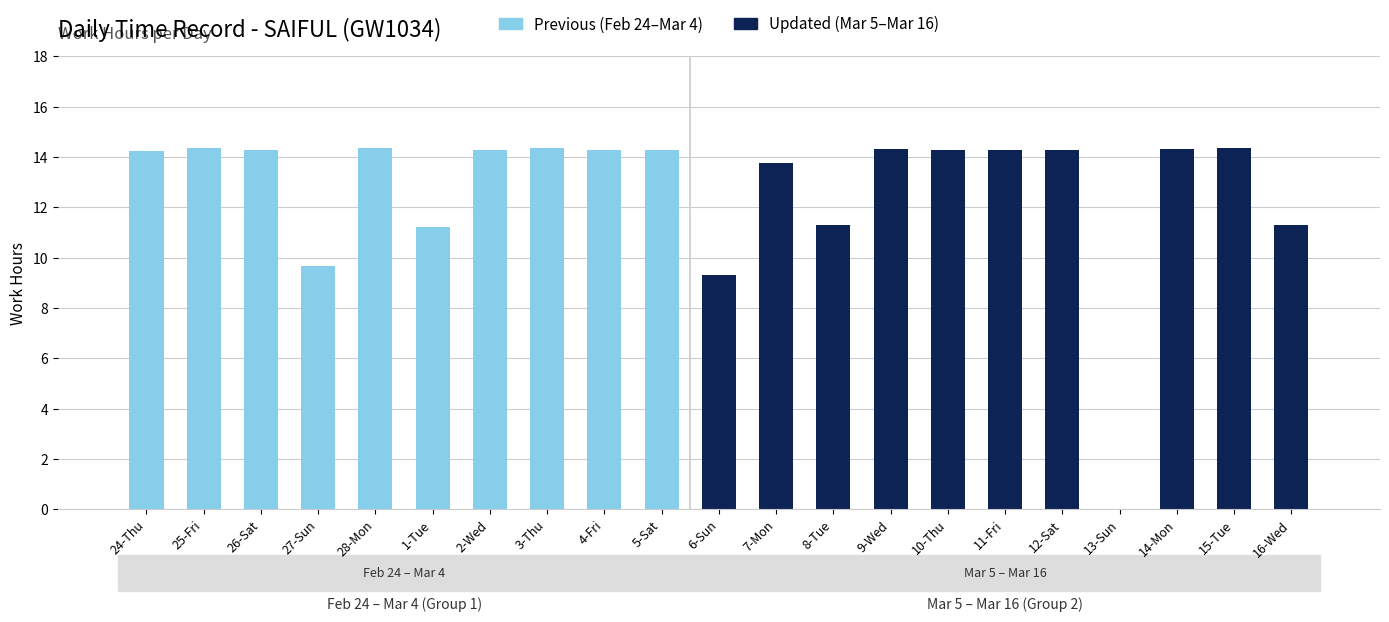

What is the difference between the second highest and second lowest values?

5.1